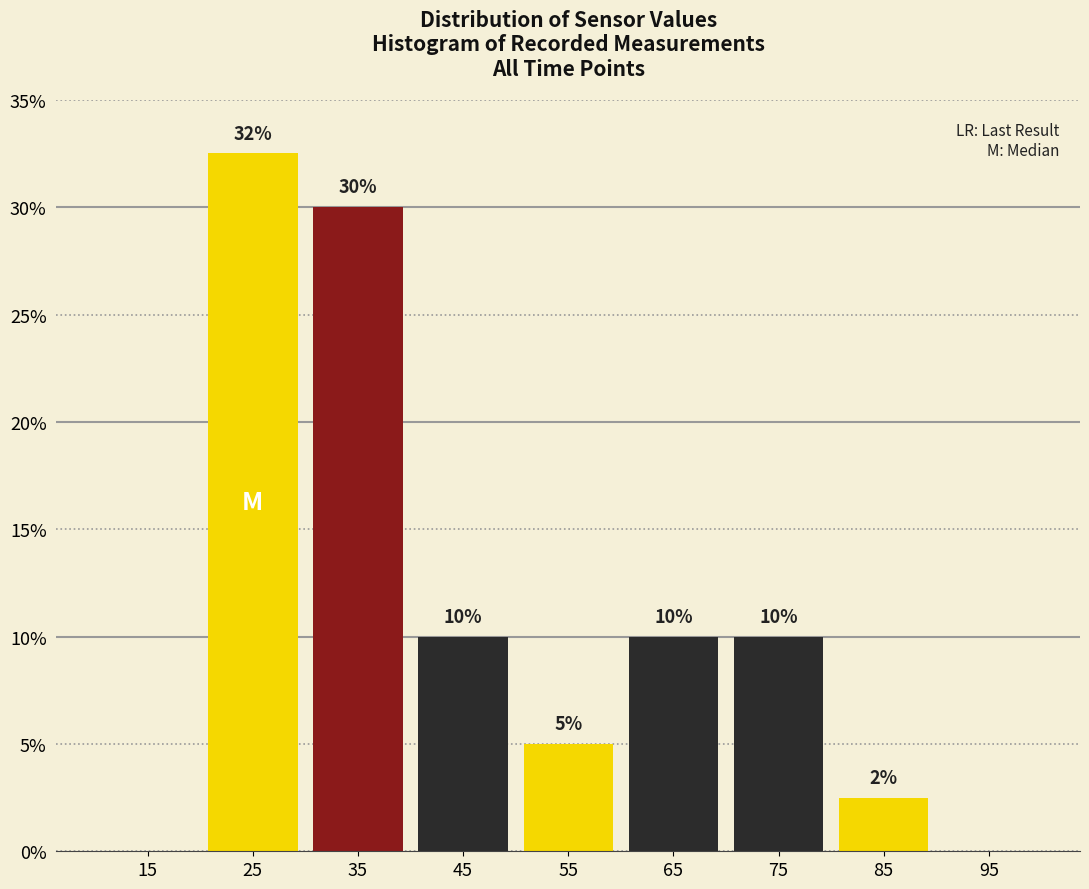

Over which range of the x-axis is the bar tallest?

20 to 30